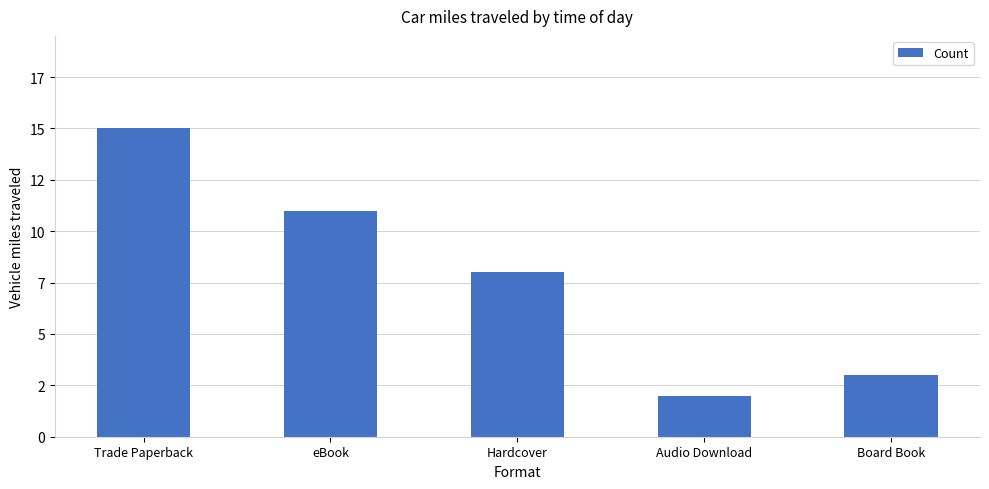

Reading left to right, list all the values displayed in this chart.

Trade Paperback=15	eBook=11	Hardcover=8	Audio Download=2	Board Book=3